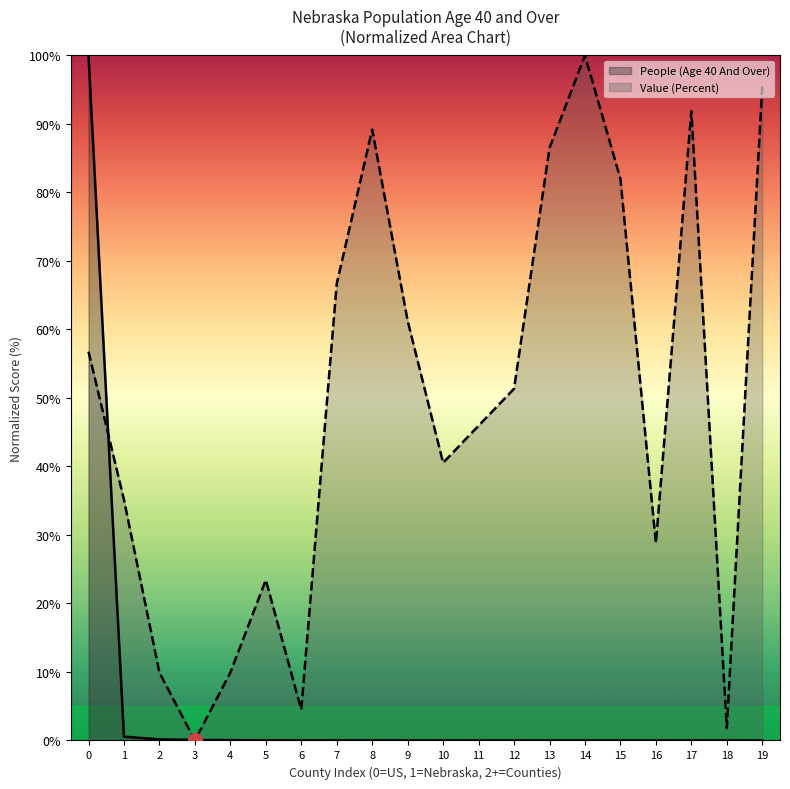

The People (Age 40 And Over) series shows 0.0 at 18. True or false?

True